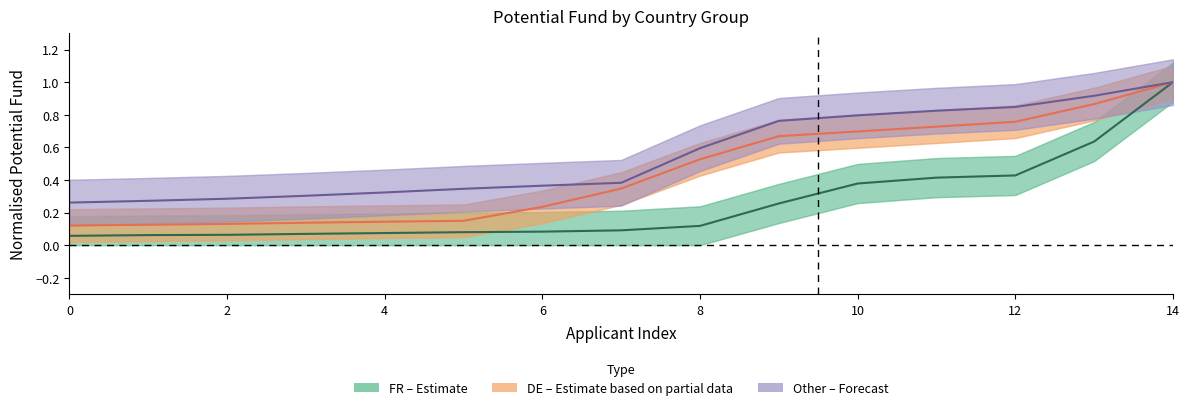

What is the label of the 11th point from the left?

10